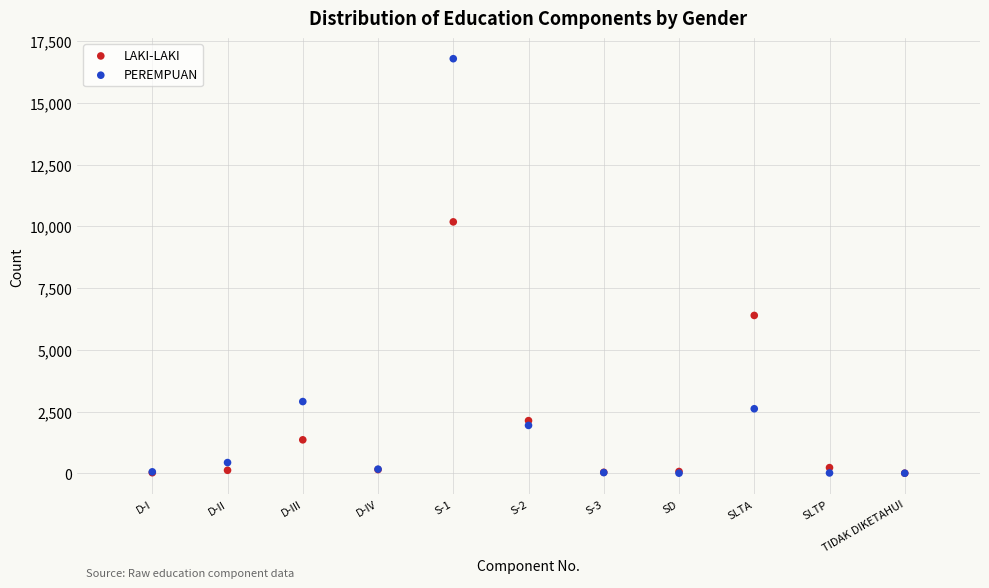

In the PEREMPUAN series, what Y value is closest to 8396?

2903